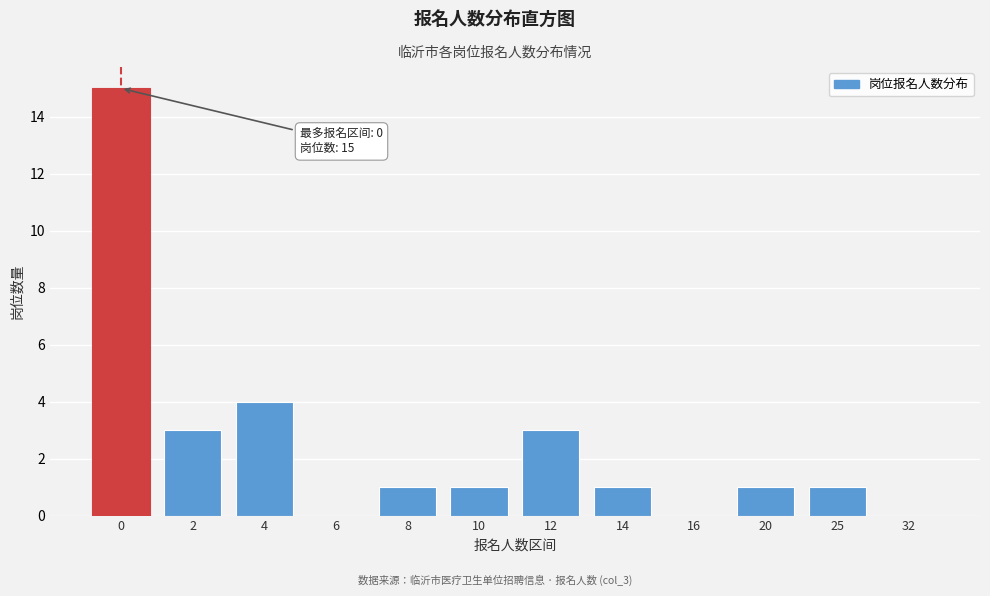

Reading left to right, list all the values displayed in this chart.

0=15	2=3	4=4	6=0	8=1	10=1	12=3	14=1	16=0	20=1	25=1	32=0